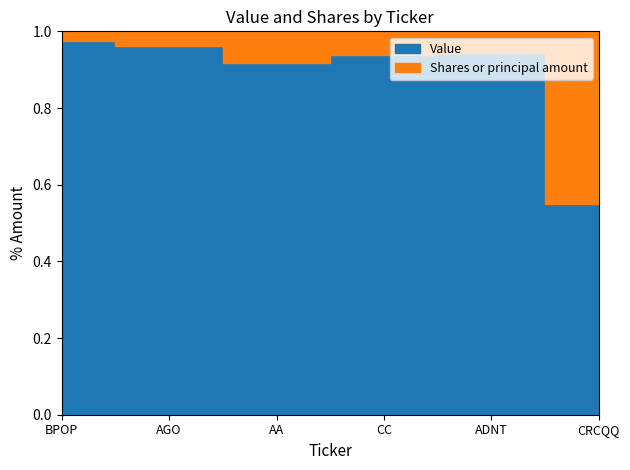

Rank the series by their average value, from highest to lowest.

Value, Shares or principal amount